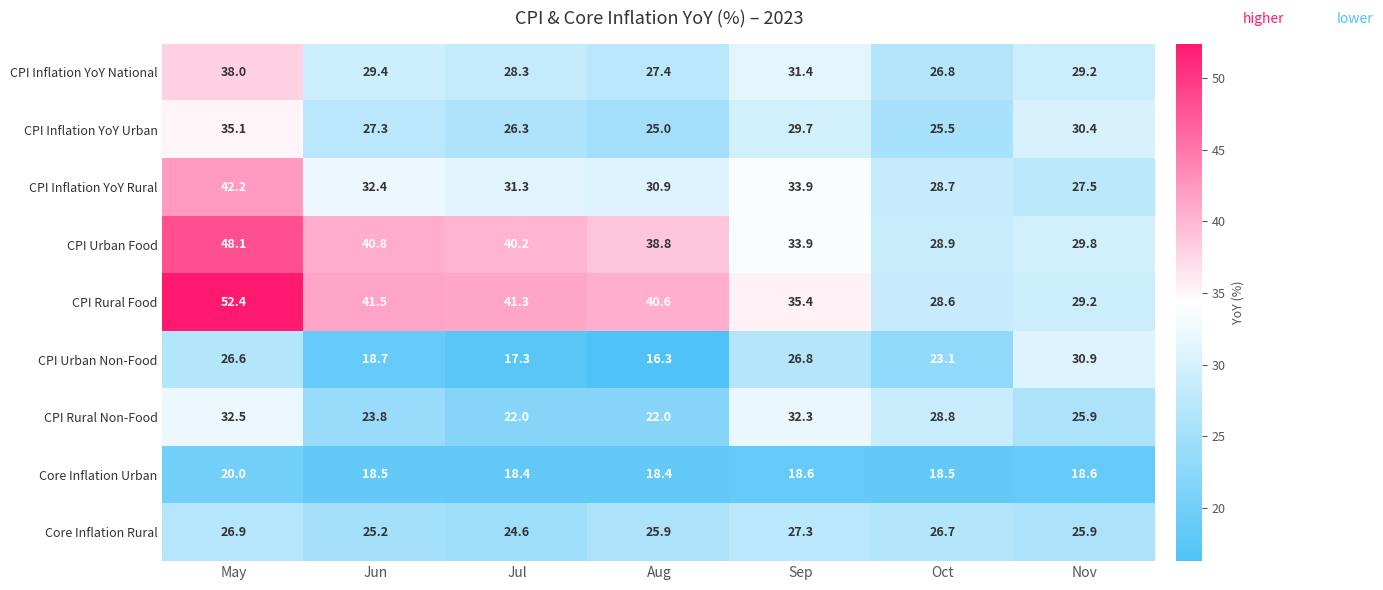

The Core Inflation Rural series shows 46.0 at Aug. True or false?

False